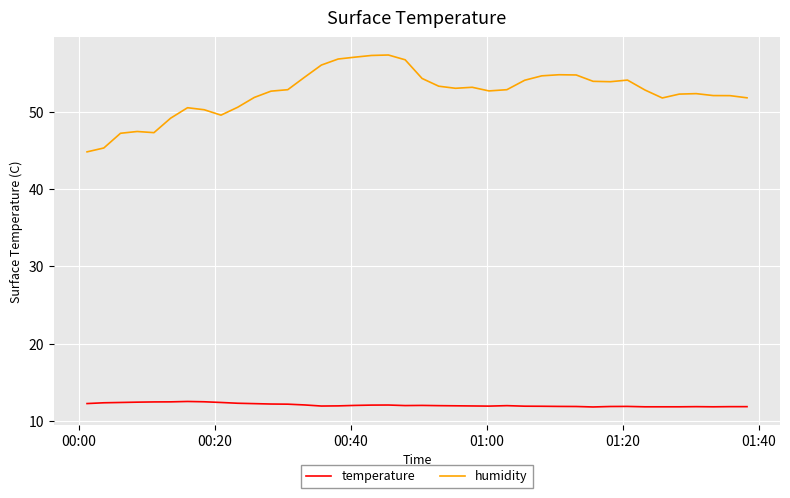

What is the maximum value for humidity?

57.3